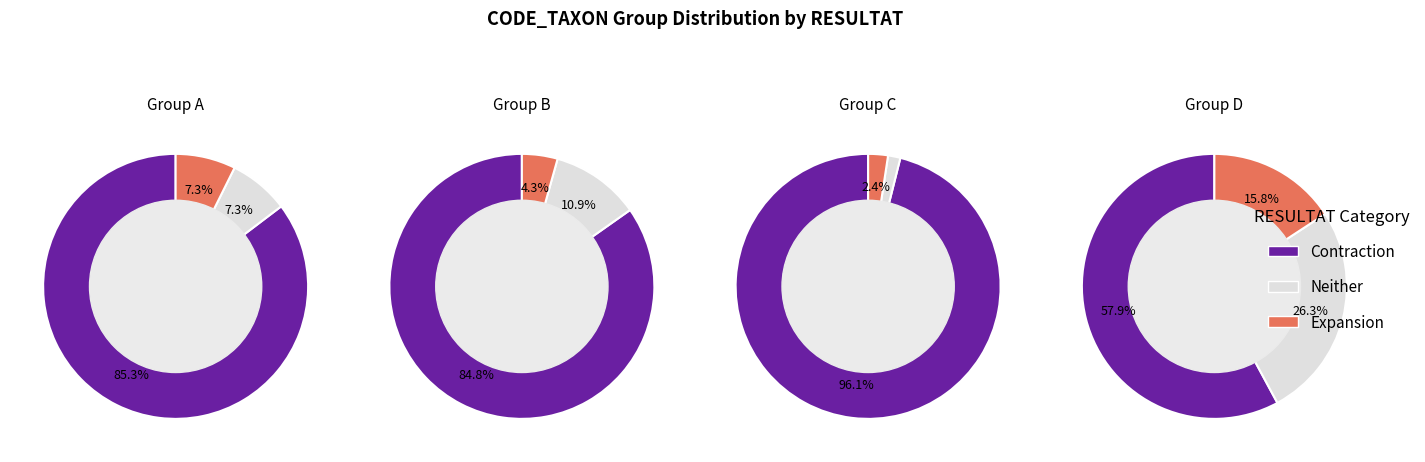

The 364 slice represents 1% of the pie. True or false?

False